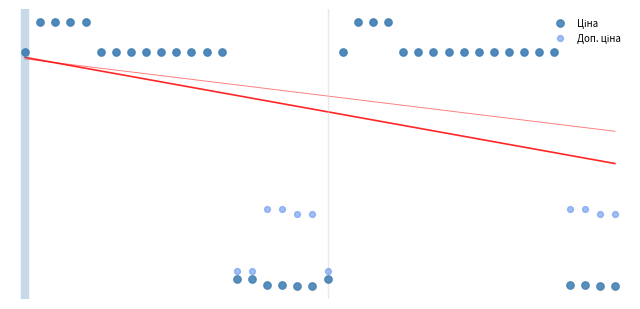

What are all the series names shown in the legend?

Ціна, Доп. ціна